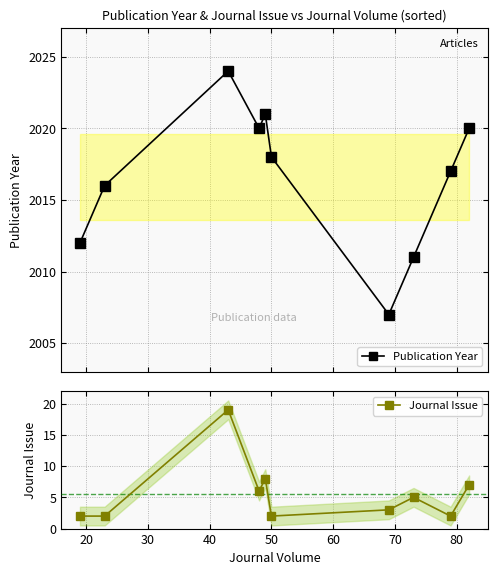

Does the chart have visible grid lines?

Yes